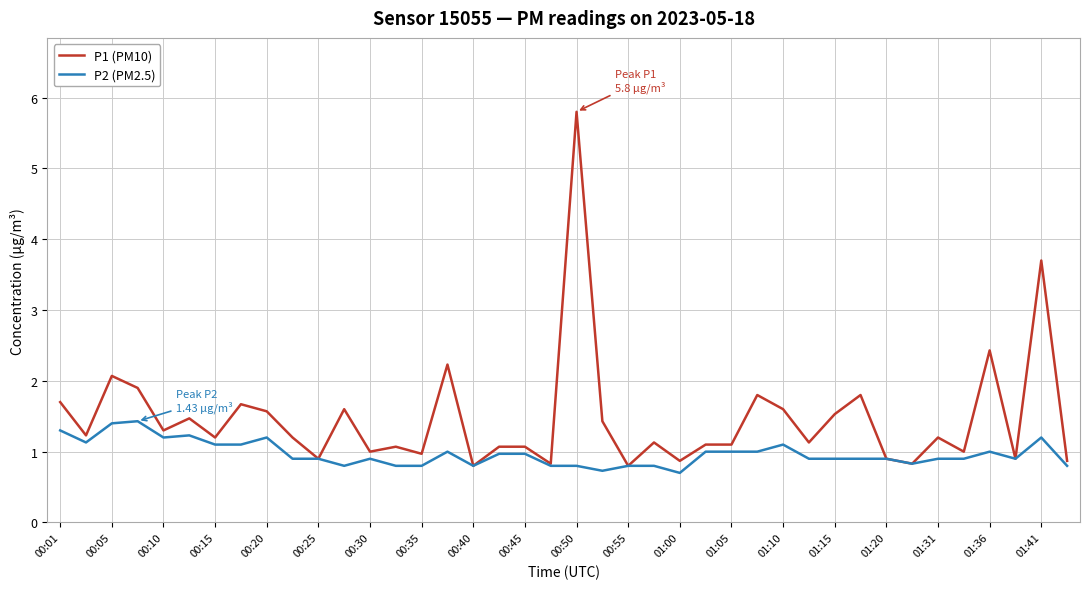

Reading left to right, list all the values displayed in this chart.

P1 (PM10): 1.7	1.2	2.1	1.9	1.3	1.5	1.2	1.7	1.6	1.2	0.9	1.6	1.0	1.1	1.0	2.2	0.8	1.1	1.1	0.8	5.8	1.4	0.8	1.1	0.9	1.1	1.1	1.8	1.6	1.1	1.5	1.8	0.9	0.8	1.2	1.0	2.4	0.9	3.7	0.9
P2 (PM2.5): 1.3	1.1	1.4	1.4	1.2	1.2	1.1	1.1	1.2	0.9	0.9	0.8	0.9	0.8	0.8	1.0	0.8	1.0	1.0	0.8	0.8	0.7	0.8	0.8	0.7	1.0	1.0	1.0	1.1	0.9	0.9	0.9	0.9	0.8	0.9	0.9	1.0	0.9	1.2	0.8